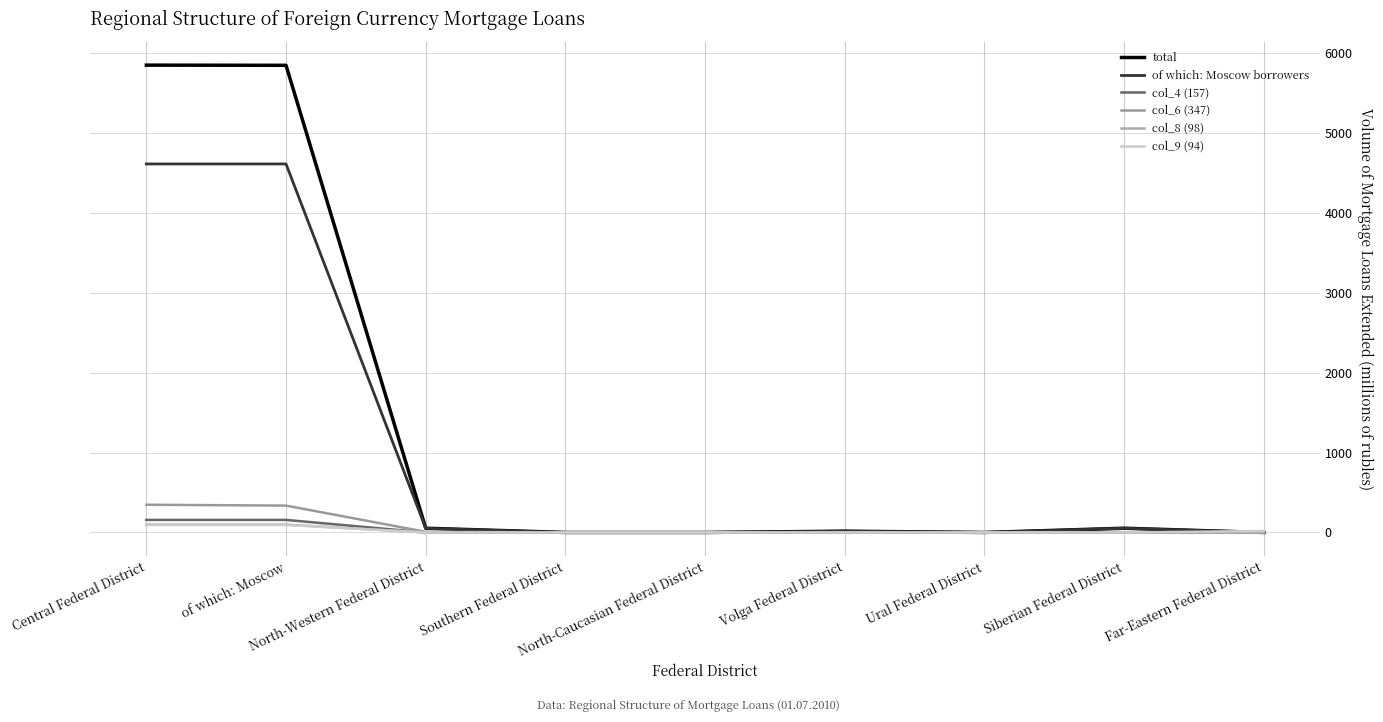

Is this an area chart (filled region under the line)?

No